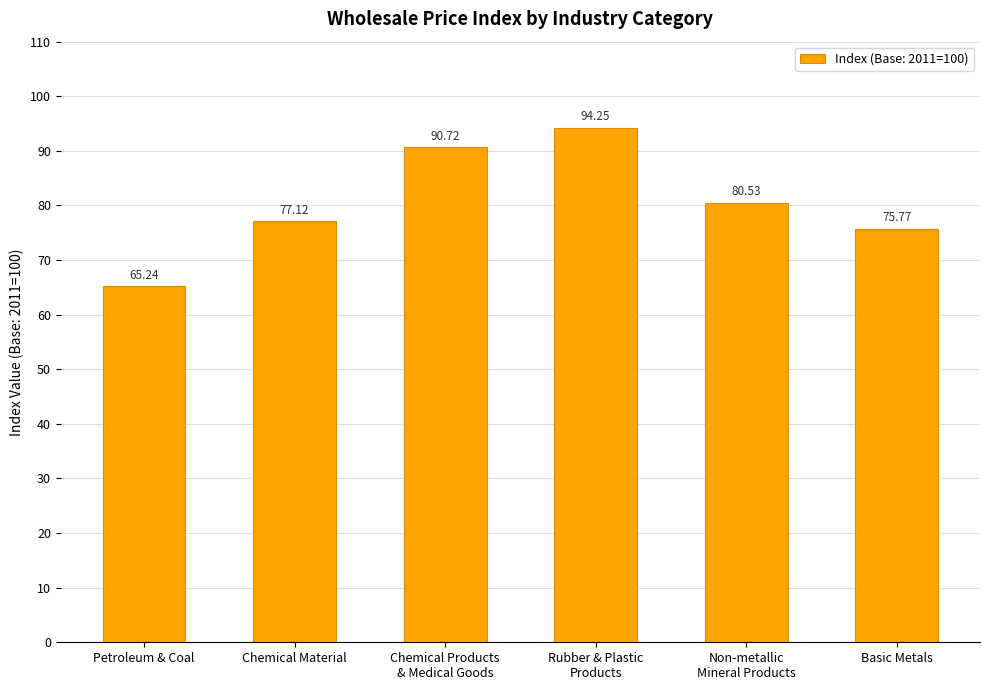

What is the difference between the maximum and minimum values?

29.0